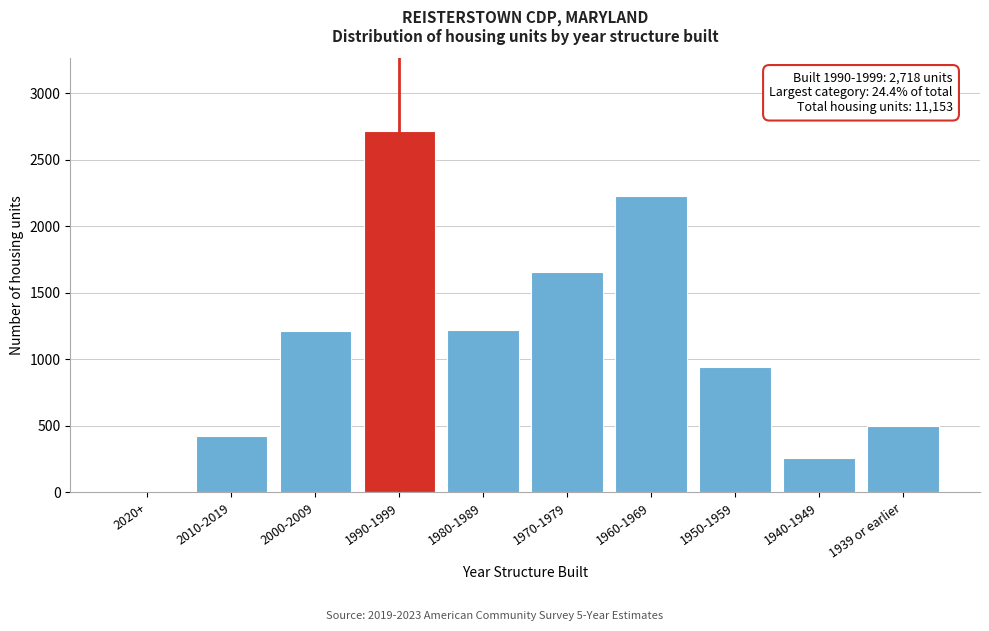

Is it true that the value at 1990-1999 is 2718?

True